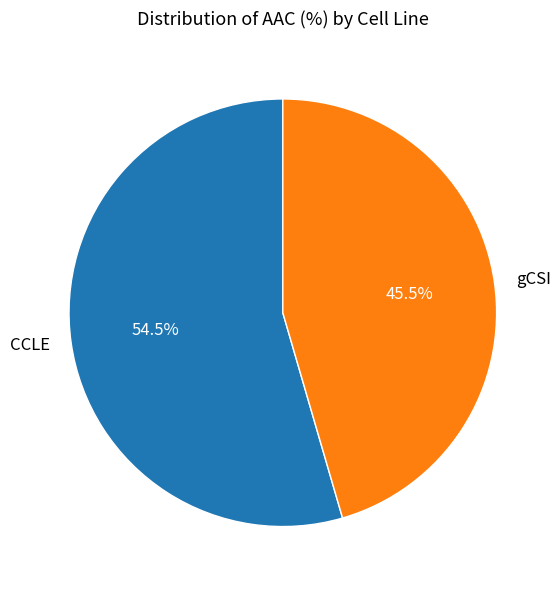

Which category has the smallest portion of the pie?

gCSI